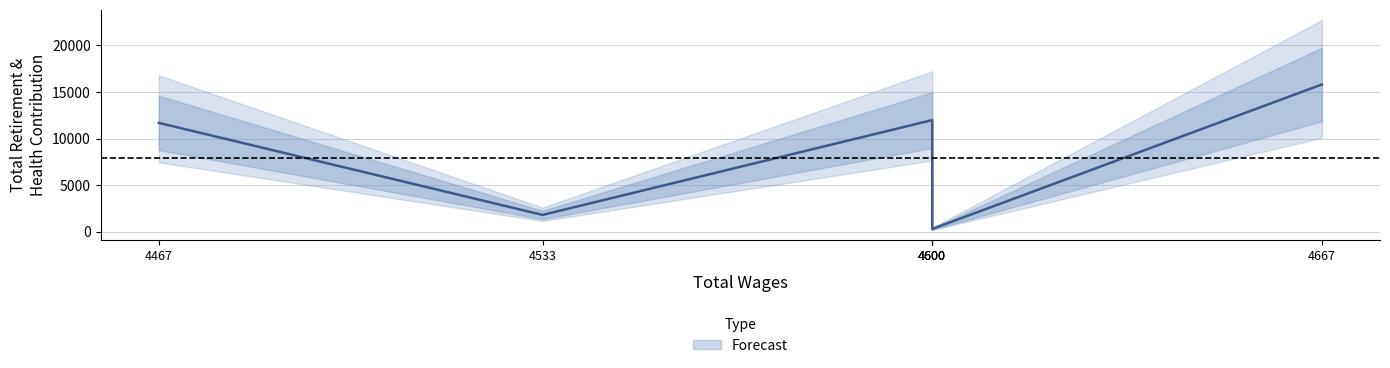

How many values are below 11680?

3